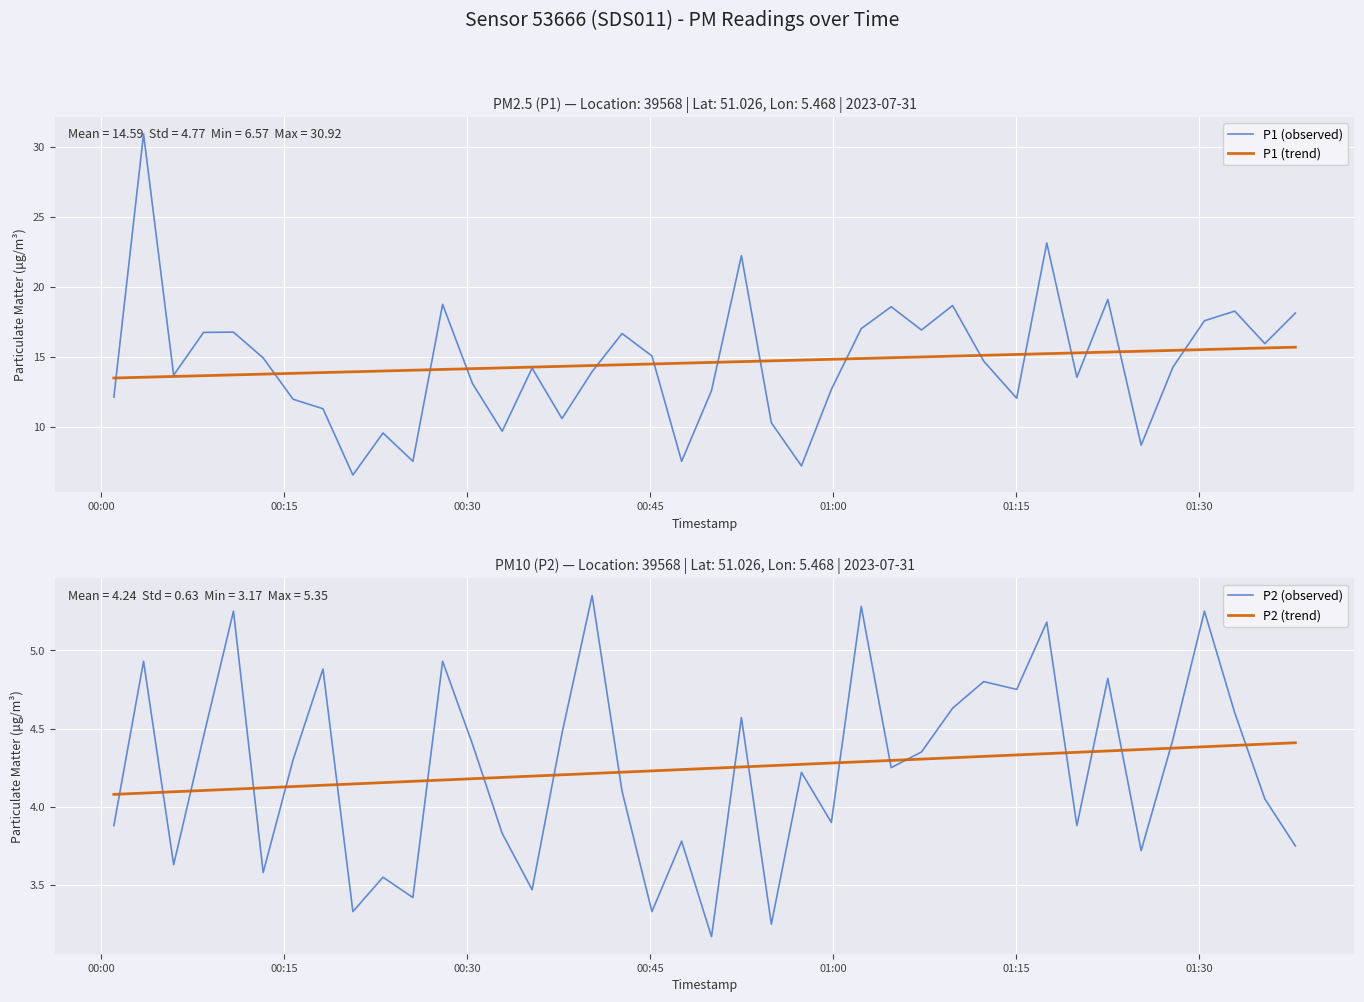

At how many categories does at least one series exceed 10?

40